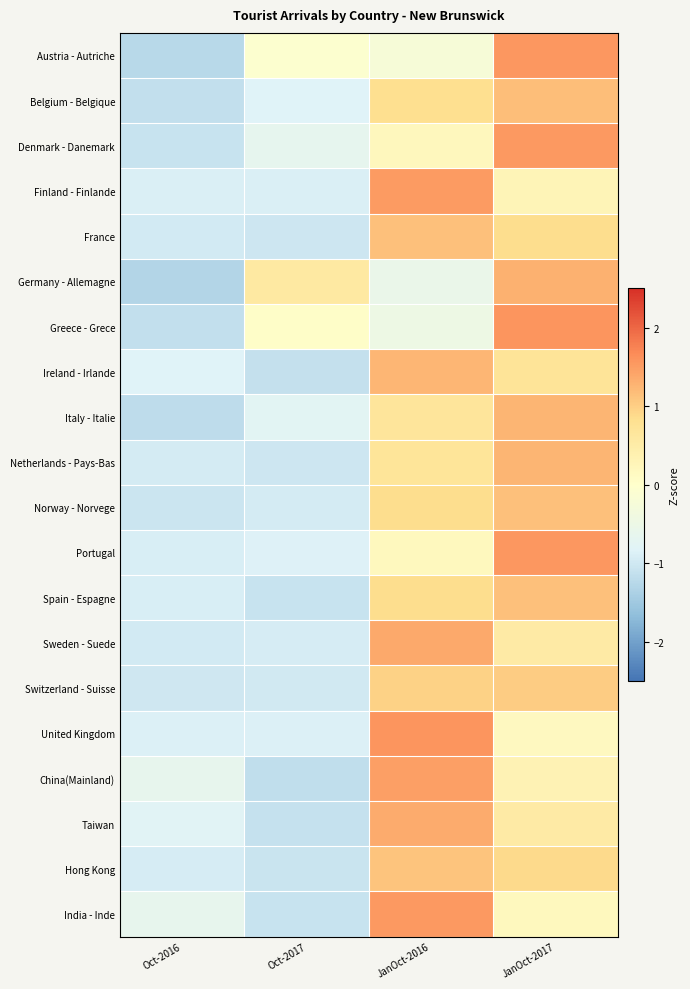

How many distinct data groups are displayed?

20